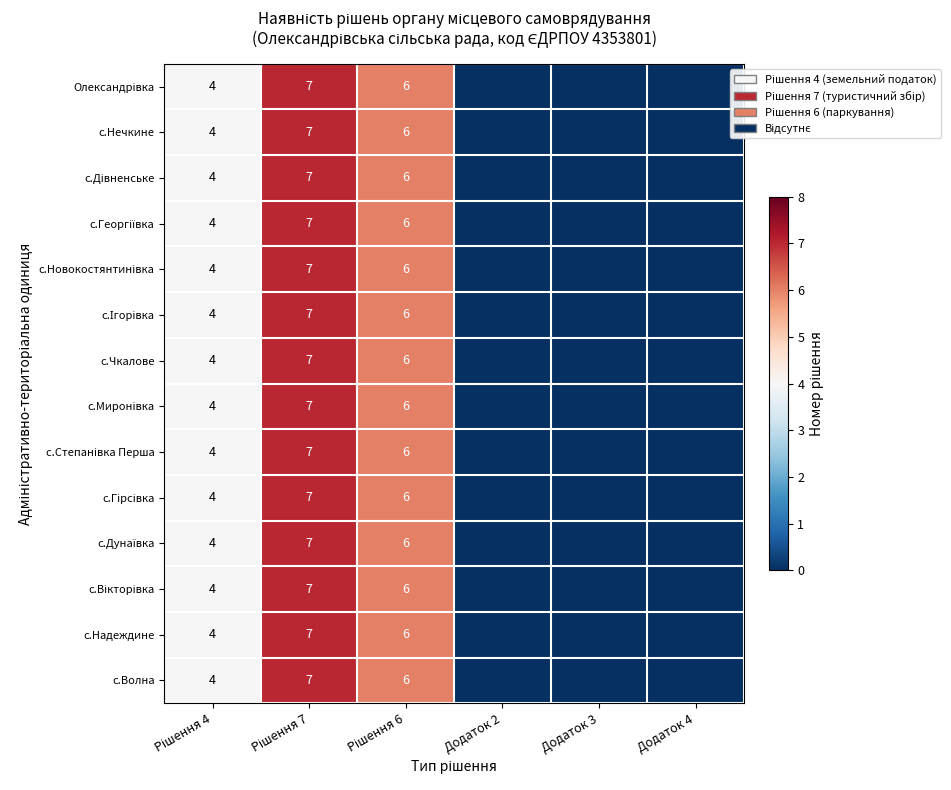

List the labels in order of с.Надеждине value, largest first.

Рішення 7, Рішення 6, Рішення 4, Додаток 2, Додаток 3, Додаток 4